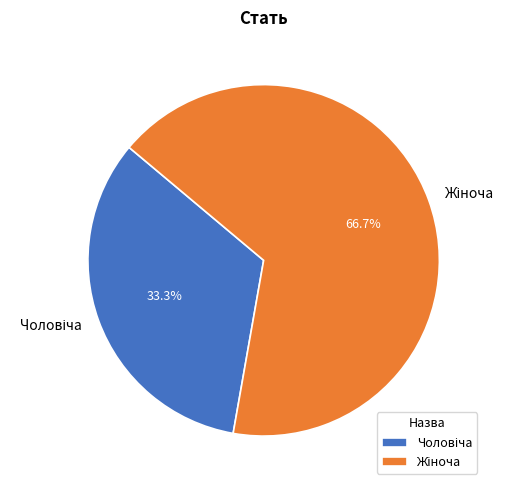

Is there any slice that represents more than half of the pie?

Yes